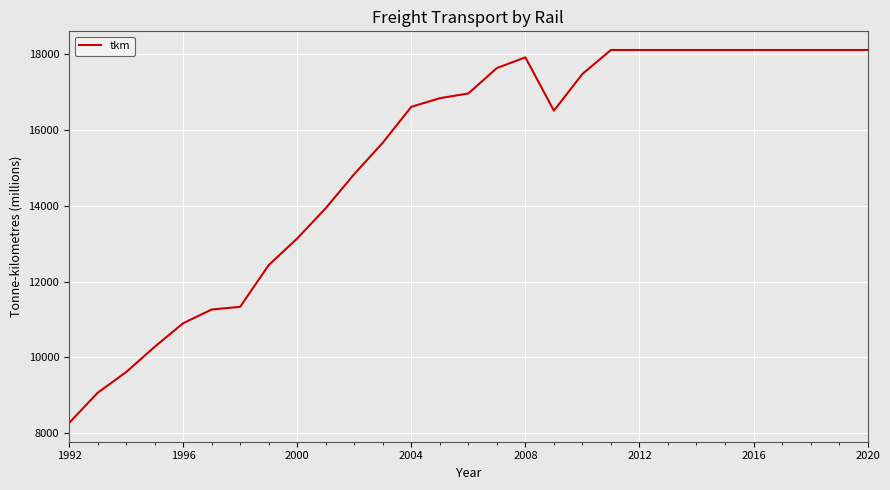

What is the greatest value displayed?

18110